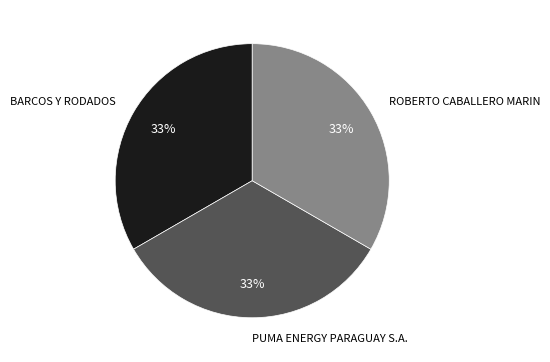

Do BARCOS Y RODADOS and PUMA ENERGY PARAGUAY S.A. together represent more than half of the pie?

Yes